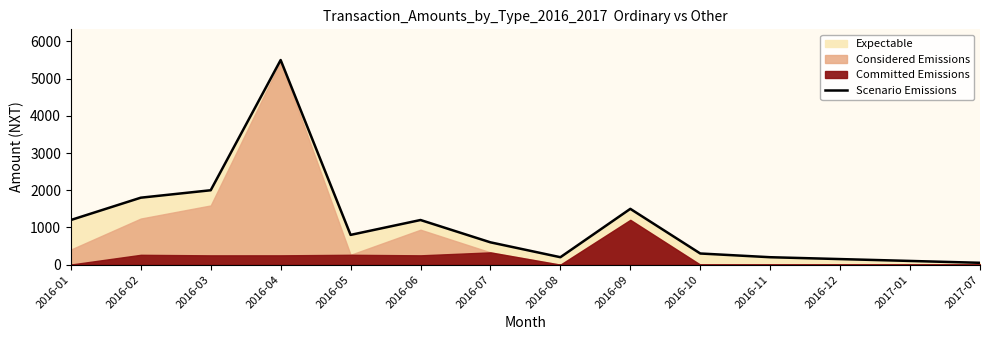

Read the value at 2016-08, to the nearest 10.

200